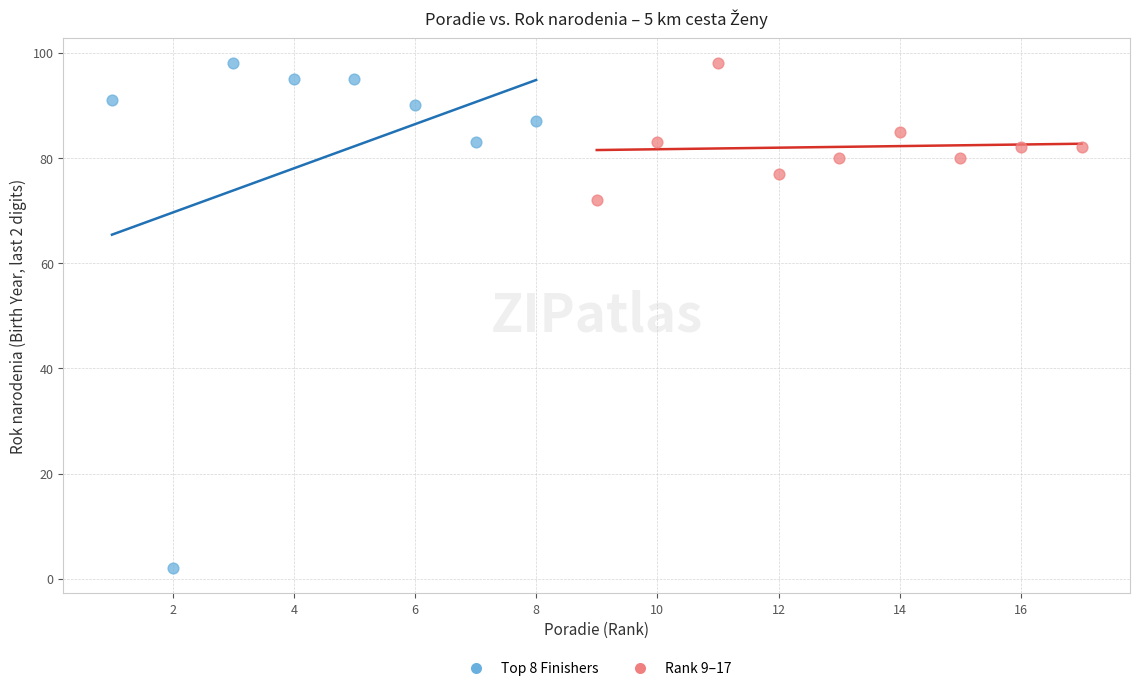

Which series contains the lowest Y value?

Top 8 Finishers